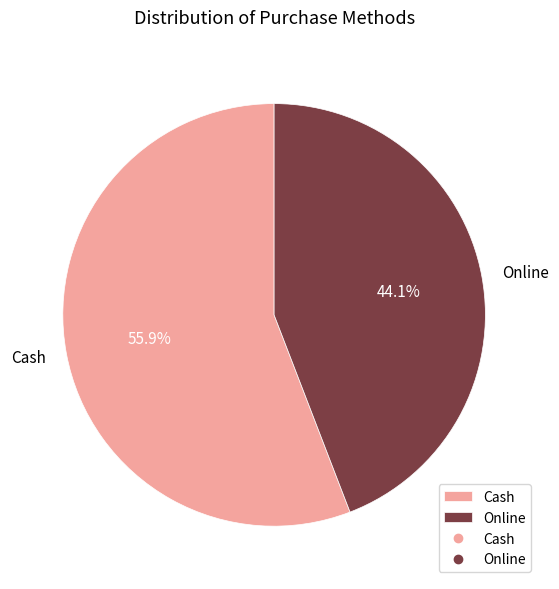

Which category has the smallest portion of the pie?

Online